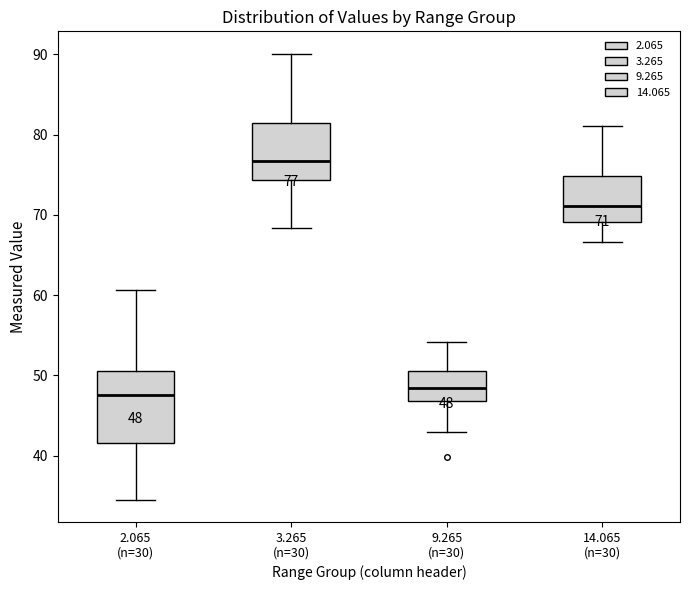

Which box has the highest median line?

3.265 (n=30)